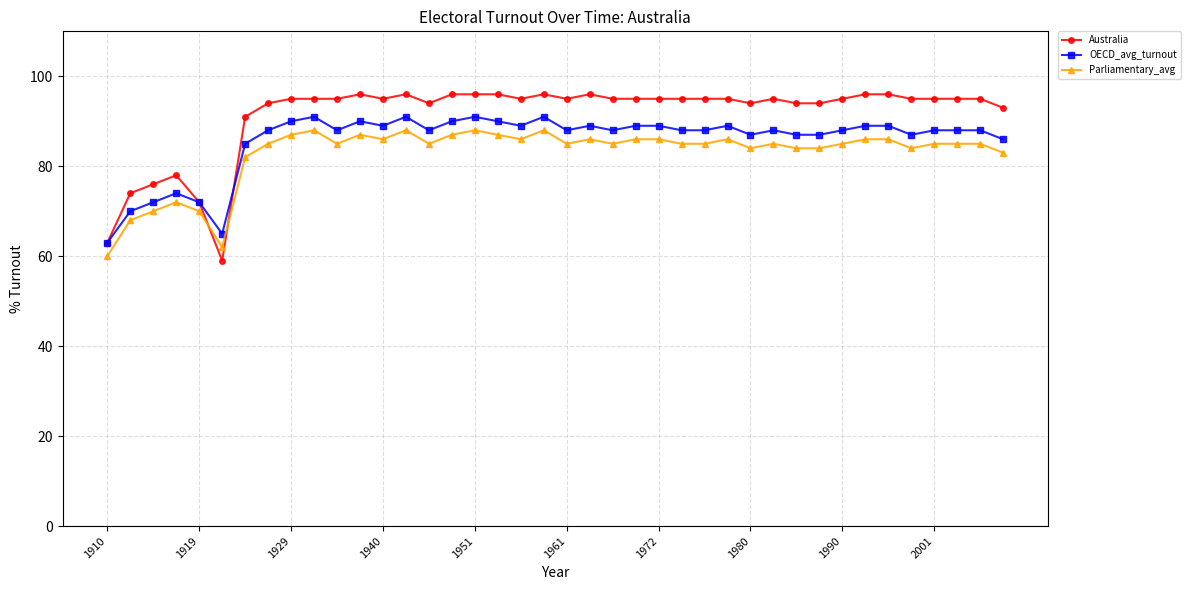

What is the smallest value displayed?

59